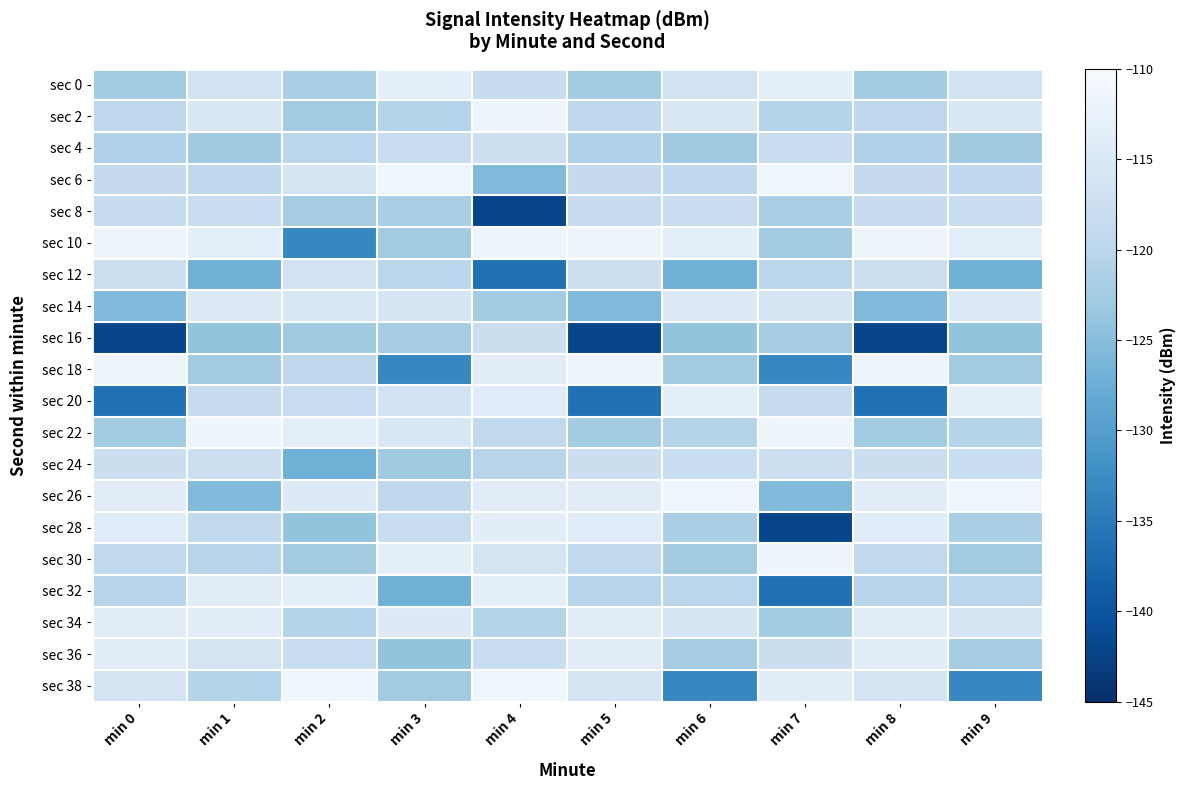

Reading right to left, transcribe all the data shown in this chart.

sec 0: min 9=-116.8	min 8=-122.5	min 7=-113.1	min 6=-116.8	min 5=-122.5	min 4=-118.5	min 3=-113.1	min 2=-121.8	min 1=-116.8	min 0=-122.5
sec 2: min 9=-115.3	min 8=-119.3	min 7=-120.5	min 6=-115.3	min 5=-119.3	min 4=-111.6	min 3=-120.5	min 2=-122.6	min 1=-115.3	min 0=-119.3
sec 4: min 9=-123.0	min 8=-121.2	min 7=-118.1	min 6=-123.0	min 5=-121.2	min 4=-117.6	min 3=-118.1	min 2=-119.9	min 1=-123.0	min 0=-121.2
sec 6: min 9=-119.3	min 8=-118.8	min 7=-111.4	min 6=-119.3	min 5=-118.8	min 4=-125.7	min 3=-111.4	min 2=-116.0	min 1=-119.3	min 0=-118.8
sec 8: min 9=-118.2	min 8=-118.5	min 7=-121.8	min 6=-118.2	min 5=-118.5	min 4=-142.2	min 3=-121.8	min 2=-122.4	min 1=-118.2	min 0=-118.5
sec 10: min 9=-113.3	min 8=-111.6	min 7=-122.6	min 6=-113.3	min 5=-111.6	min 4=-111.7	min 3=-122.6	min 2=-133.3	min 1=-113.3	min 0=-111.6
sec 12: min 9=-127.1	min 8=-117.6	min 7=-119.9	min 6=-127.1	min 5=-117.6	min 4=-136.2	min 3=-119.9	min 2=-116.8	min 1=-127.1	min 0=-117.6
sec 14: min 9=-114.5	min 8=-125.7	min 7=-116.0	min 6=-114.5	min 5=-125.7	min 4=-122.4	min 3=-116.0	min 2=-115.3	min 1=-114.5	min 0=-125.7
sec 16: min 9=-124.0	min 8=-142.2	min 7=-122.4	min 6=-124.0	min 5=-142.2	min 4=-117.9	min 3=-122.4	min 2=-123.0	min 1=-124.0	min 0=-142.2
sec 18: min 9=-122.6	min 8=-111.7	min 7=-133.3	min 6=-122.6	min 5=-111.7	min 4=-113.9	min 3=-133.3	min 2=-119.3	min 1=-122.6	min 0=-111.7
sec 20: min 9=-113.1	min 8=-136.2	min 7=-118.5	min 6=-113.1	min 5=-136.2	min 4=-114.1	min 3=-116.8	min 2=-118.2	min 1=-118.5	min 0=-136.2
sec 22: min 9=-120.5	min 8=-122.4	min 7=-111.6	min 6=-120.5	min 5=-122.4	min 4=-119.3	min 3=-115.3	min 2=-113.3	min 1=-111.6	min 0=-122.4
sec 24: min 9=-118.1	min 8=-117.9	min 7=-117.6	min 6=-118.1	min 5=-117.9	min 4=-120.3	min 3=-123.0	min 2=-127.1	min 1=-117.6	min 0=-117.9
sec 26: min 9=-111.4	min 8=-113.9	min 7=-125.7	min 6=-111.4	min 5=-113.9	min 4=-113.9	min 3=-119.3	min 2=-114.5	min 1=-125.7	min 0=-113.9
sec 28: min 9=-121.8	min 8=-114.1	min 7=-142.2	min 6=-121.8	min 5=-114.1	min 4=-113.6	min 3=-118.2	min 2=-124.0	min 1=-119.3	min 0=-114.1
sec 30: min 9=-122.6	min 8=-119.3	min 7=-111.7	min 6=-122.6	min 5=-119.3	min 4=-116.2	min 3=-113.3	min 2=-122.6	min 1=-120.3	min 0=-119.3
sec 32: min 9=-119.9	min 8=-120.3	min 7=-136.2	min 6=-119.9	min 5=-120.3	min 4=-113.1	min 3=-127.1	min 2=-113.1	min 1=-113.9	min 0=-120.3
sec 34: min 9=-116.0	min 8=-113.9	min 7=-122.4	min 6=-116.0	min 5=-113.9	min 4=-120.5	min 3=-114.5	min 2=-120.5	min 1=-113.6	min 0=-113.9
sec 36: min 9=-122.4	min 8=-113.6	min 7=-117.9	min 6=-122.4	min 5=-113.6	min 4=-118.1	min 3=-124.0	min 2=-118.1	min 1=-116.2	min 0=-113.6
sec 38: min 9=-133.3	min 8=-116.2	min 7=-113.9	min 6=-133.3	min 5=-116.2	min 4=-111.4	min 3=-122.6	min 2=-111.4	min 1=-120.5	min 0=-116.2